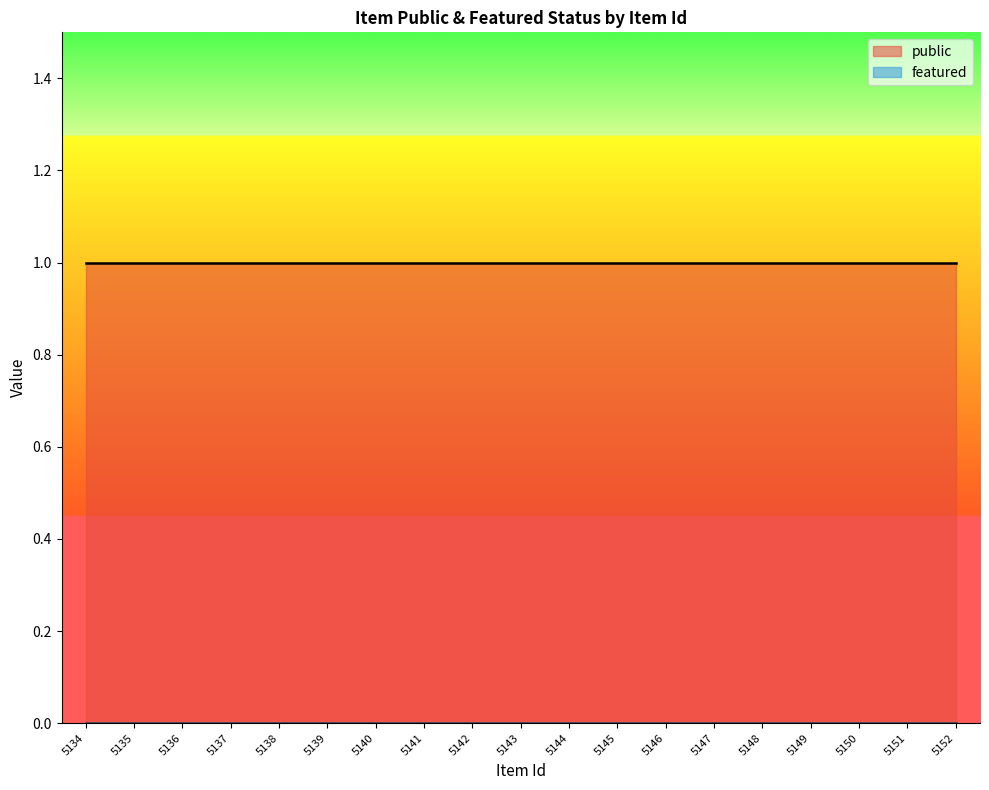

Which series has the widest spread of values?

public